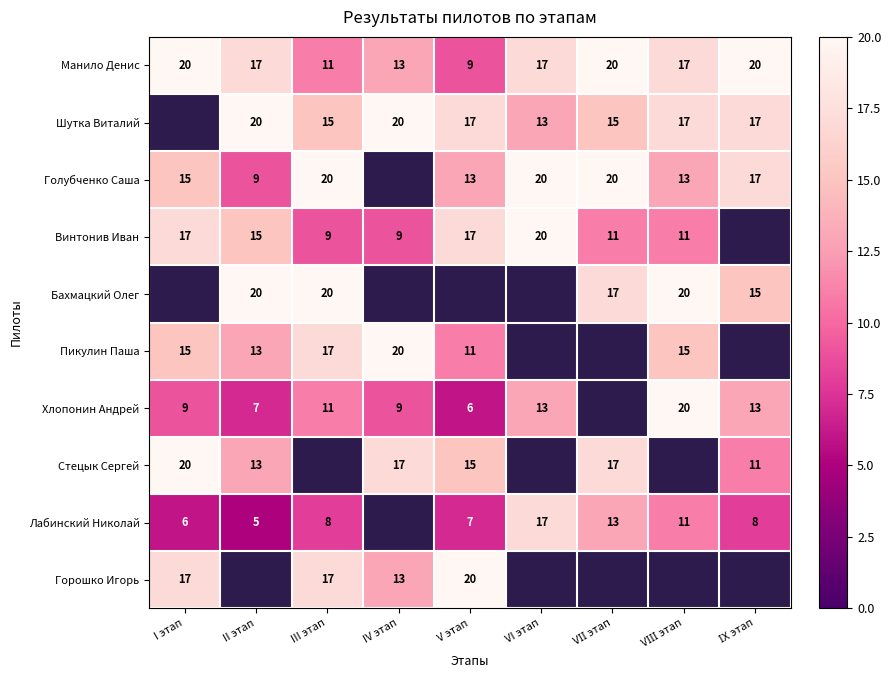

True or false: Винтонив Иван has a value of 17 at I этап.

True